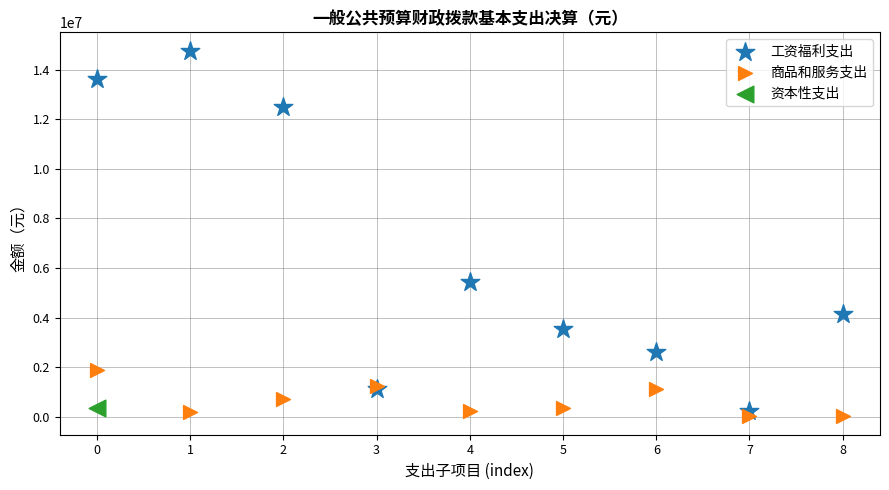

What are all the series names shown in the legend?

工资福利支出, 商品和服务支出, 资本性支出